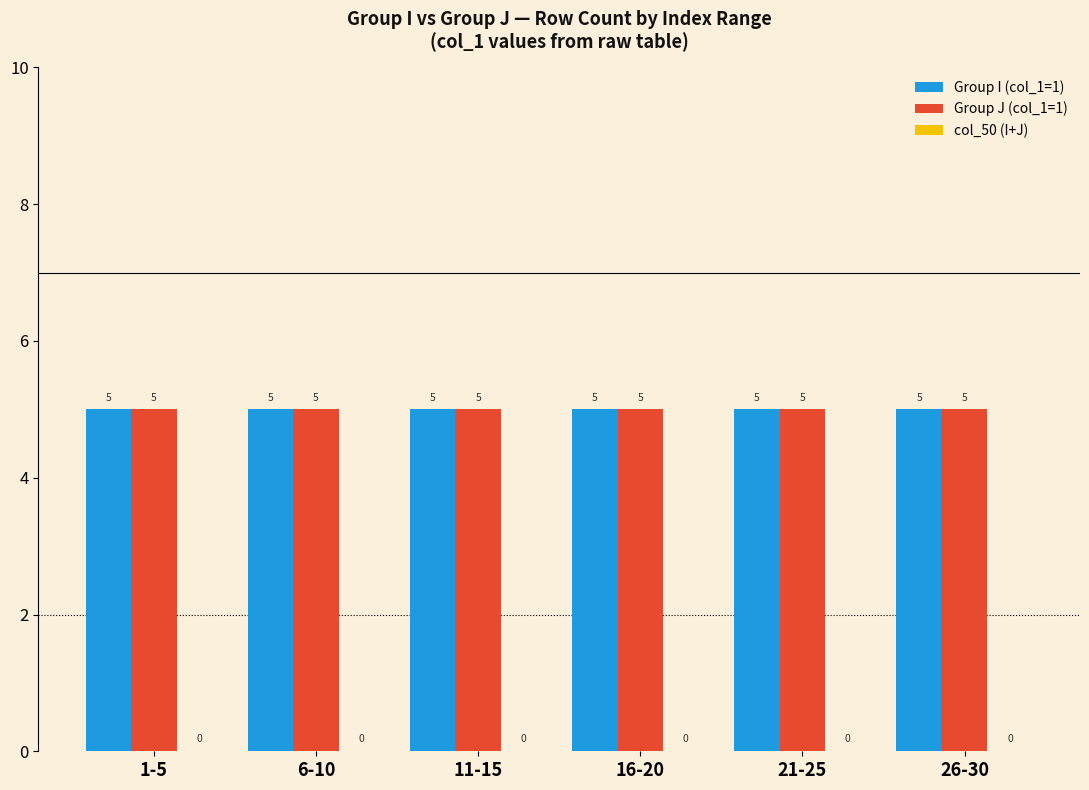

Which series changed the most between 1-5 and 16-20?

Group I (col_1=1)